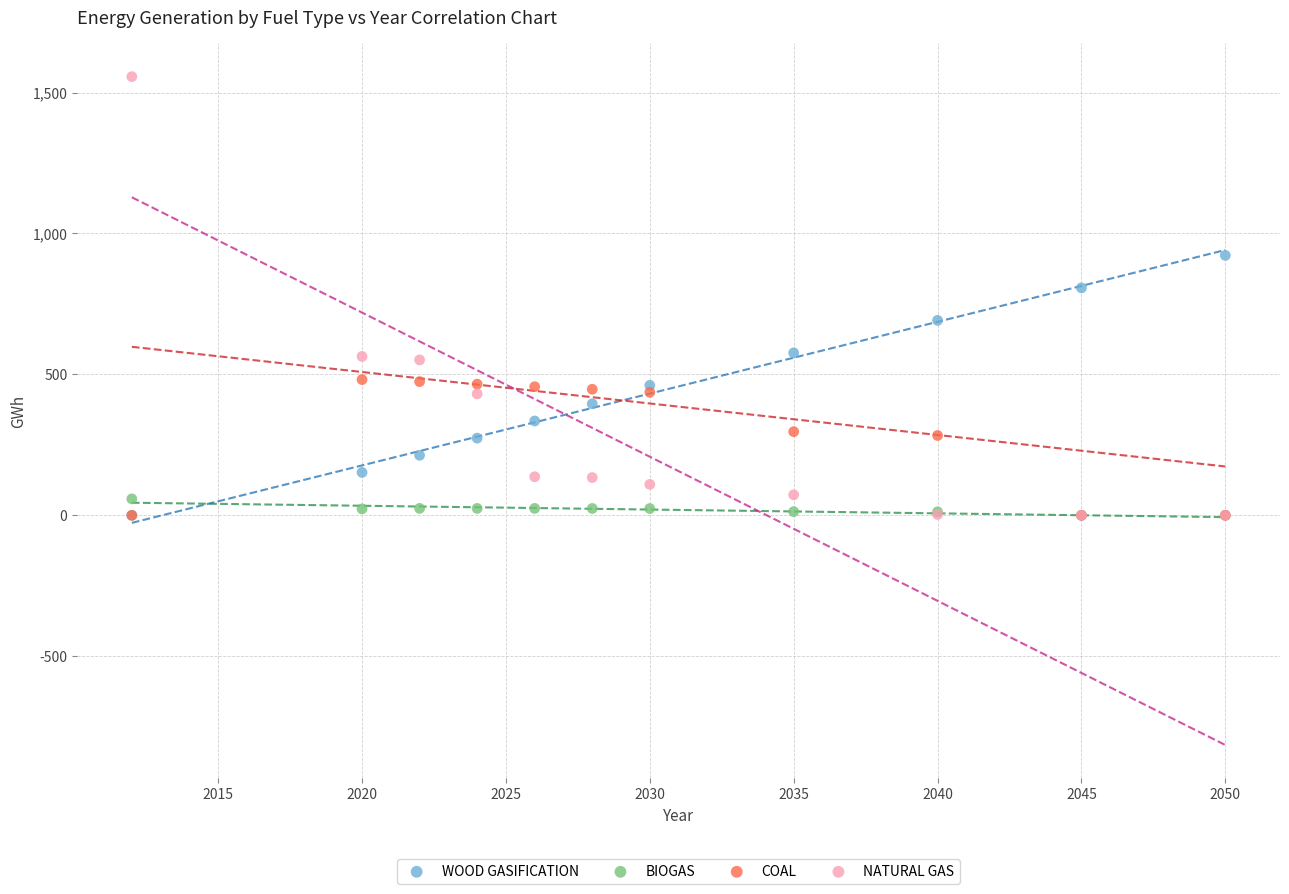

Across all series, what Y value is closest to 778?

807.0